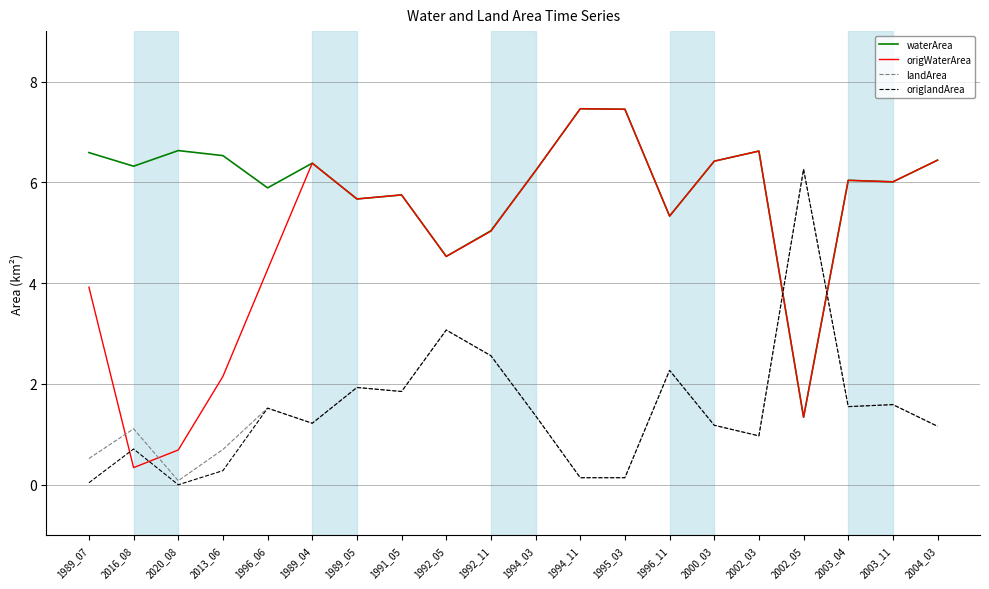

Which series has the largest range (max minus min)?

origWaterArea